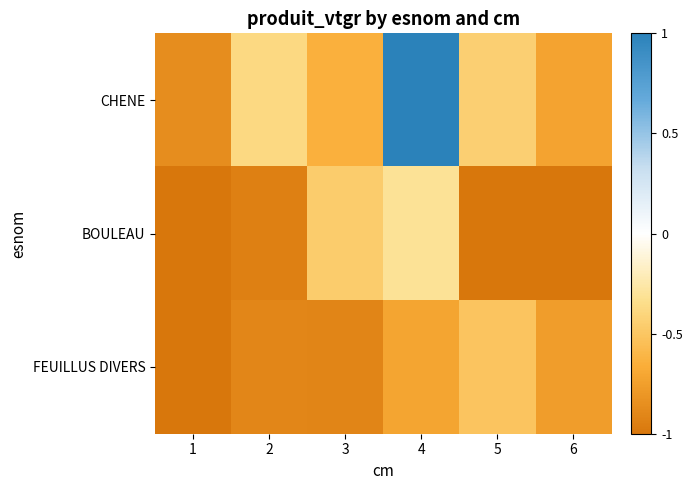

Which series has the largest total across all categories?

CHENE